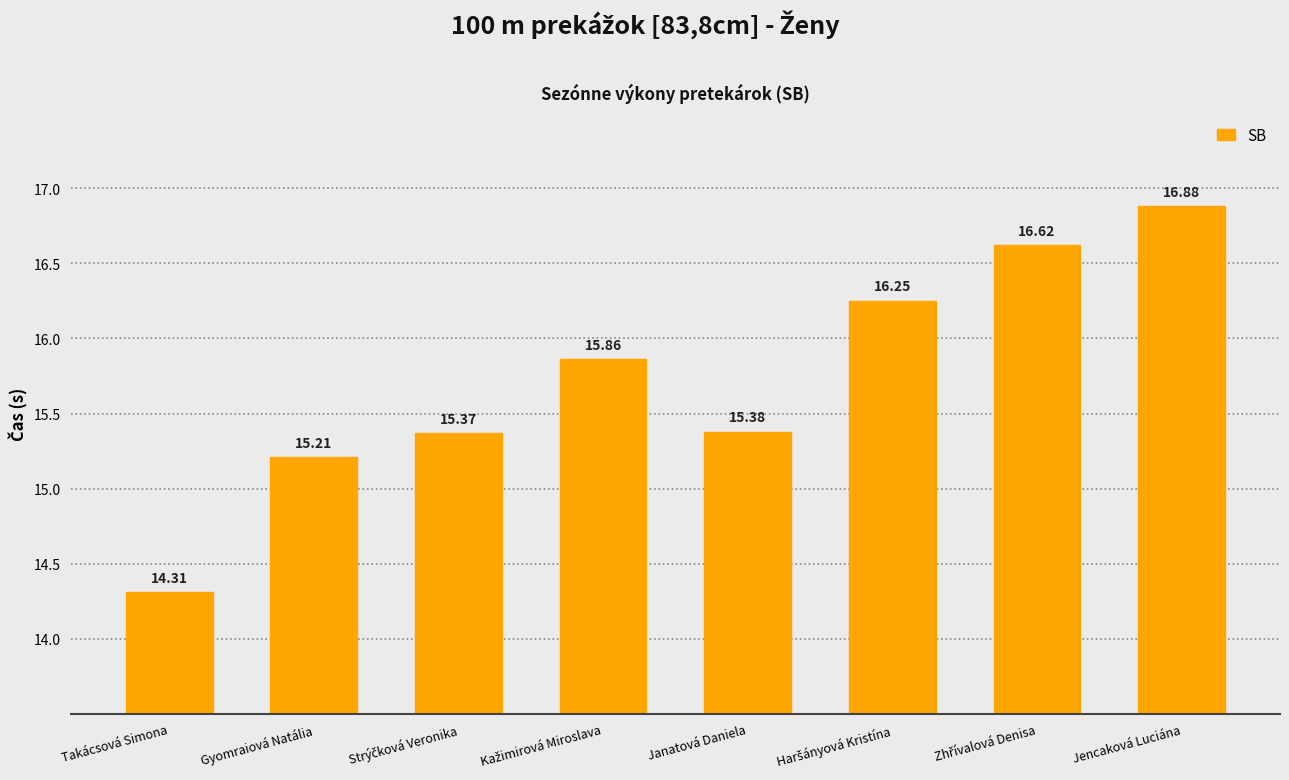

How many categories are shown in the chart?

8